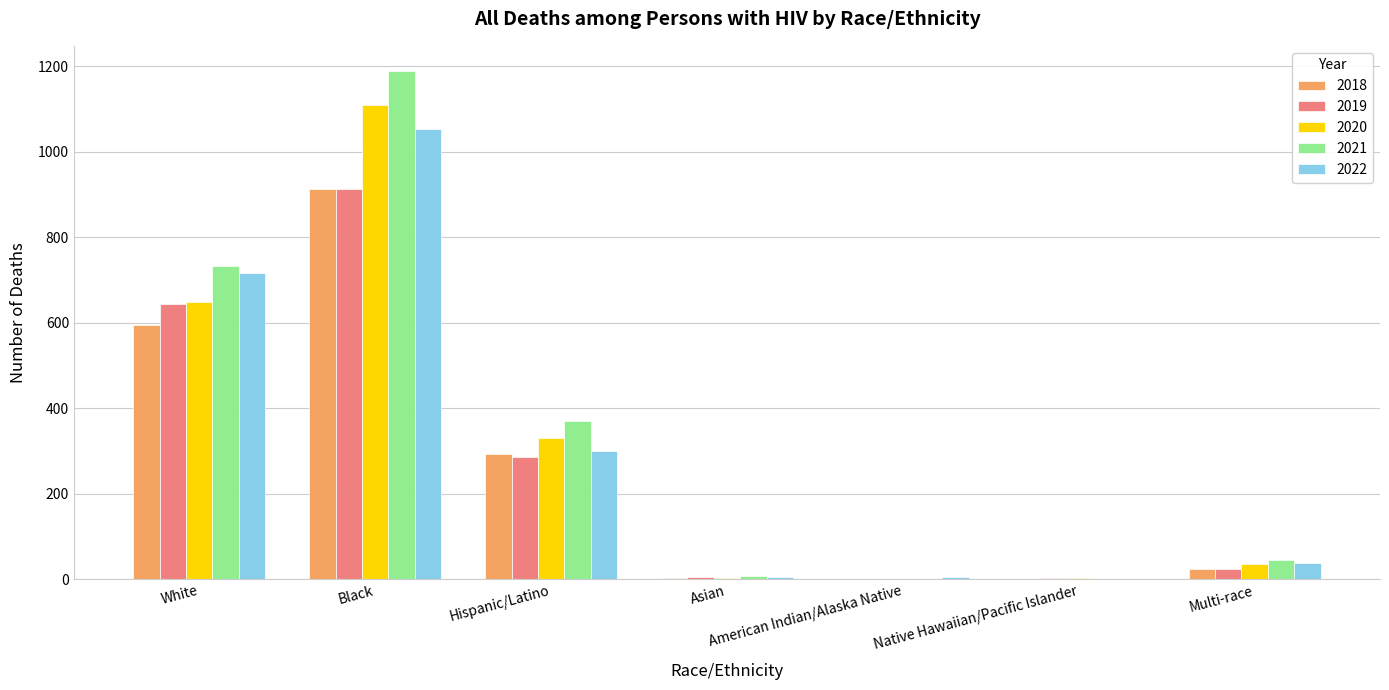

Which category has the highest value in the 2021 series?

Black